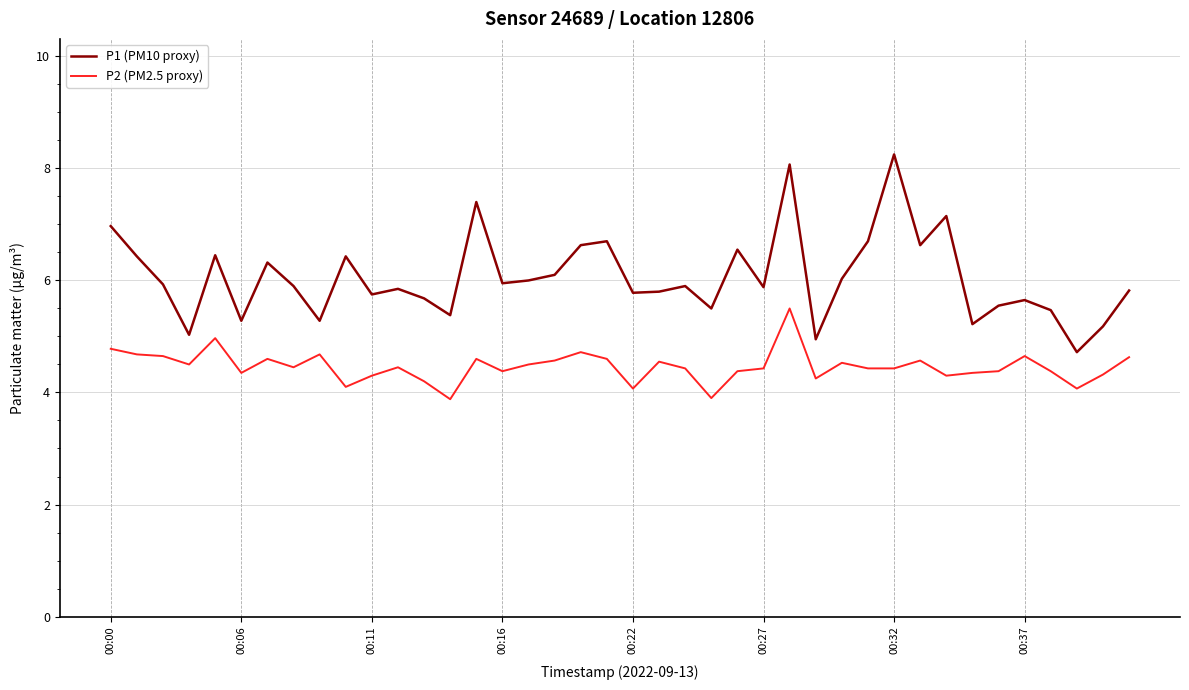

What is the difference between the maximum and minimum values in the P2 (PM2.5 proxy) series?

1.6